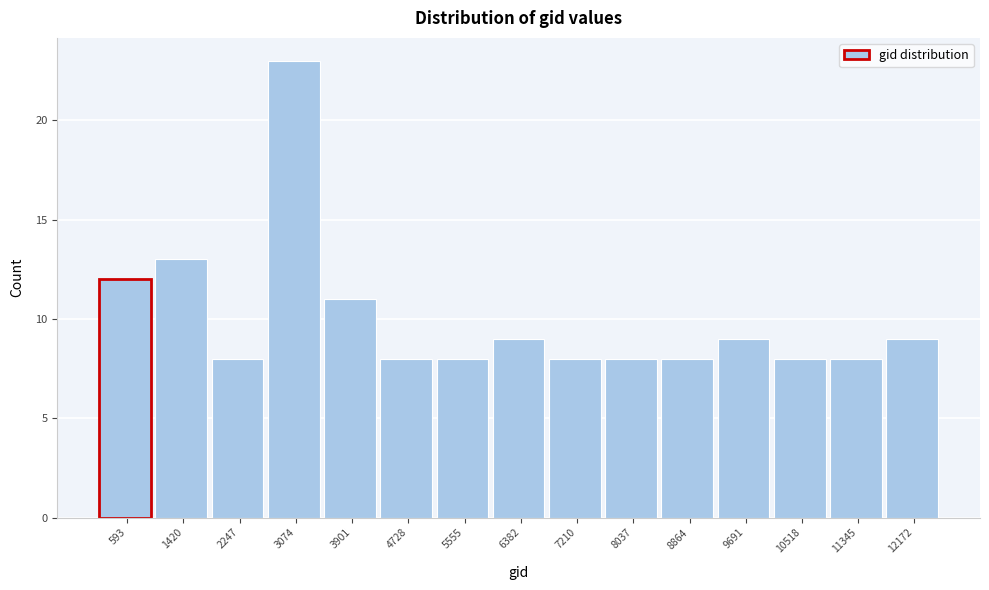

Reading right to left, what are all the values shown in this chart?

12172=9	11345=8	10518=8	9691=9	8864=8	8037=8	7210=8	6382=9	5555=8	4728=8	3901=11	3074=23	2247=8	1420=13	593=12